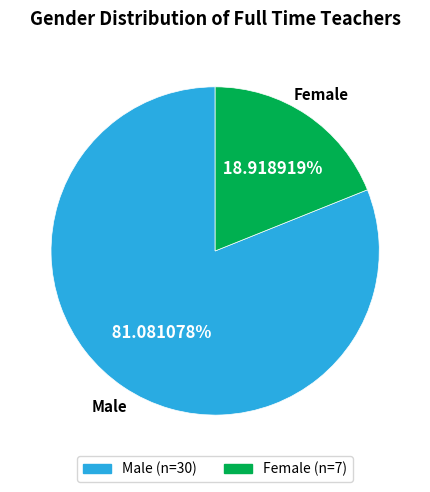

Rank the categories by value from highest to lowest.

Male, Female